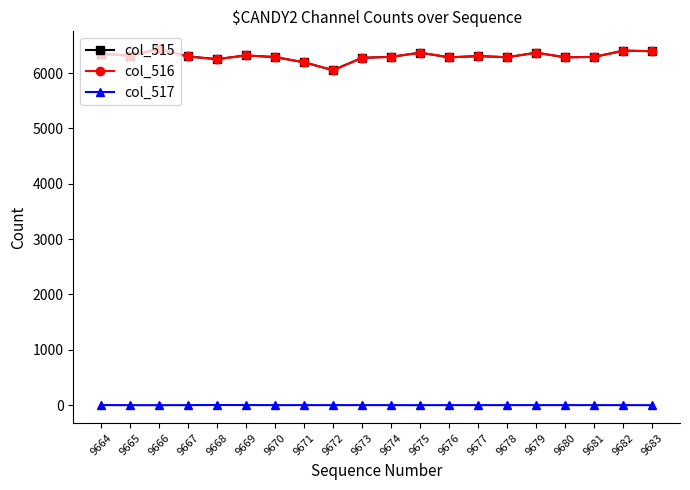

True or false: col_516 and col_517 cross at least once.

False